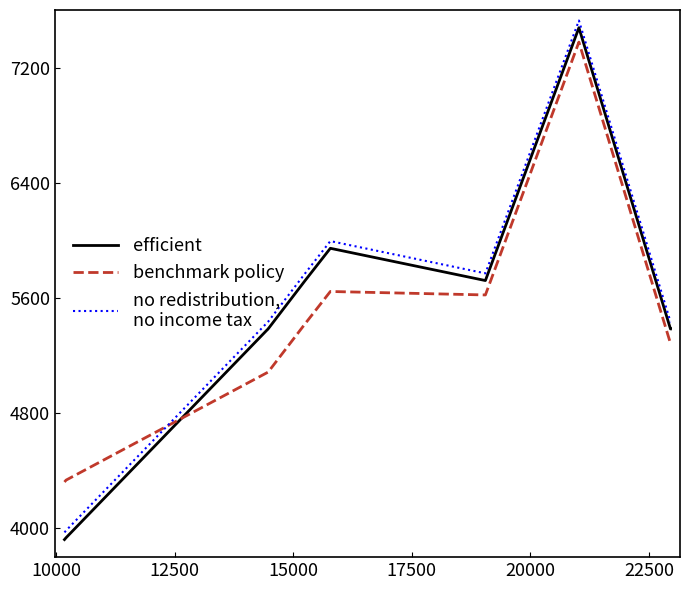

What is the minimum value shown in the chart?

3922